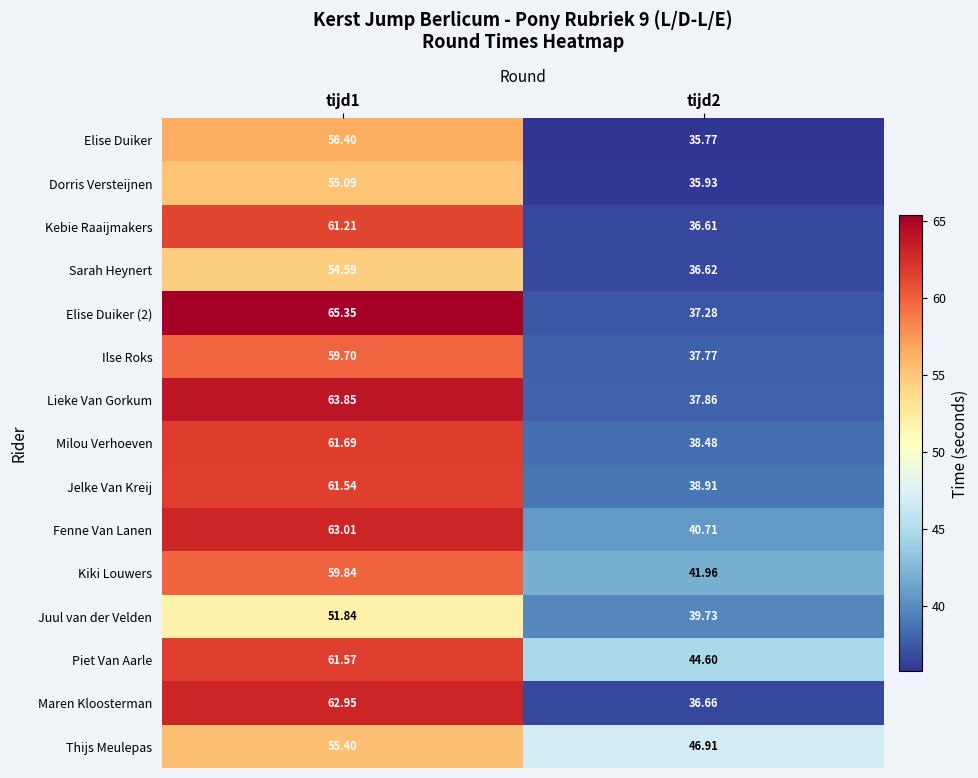

Which series has the largest total across all categories?

Piet Van Aarle